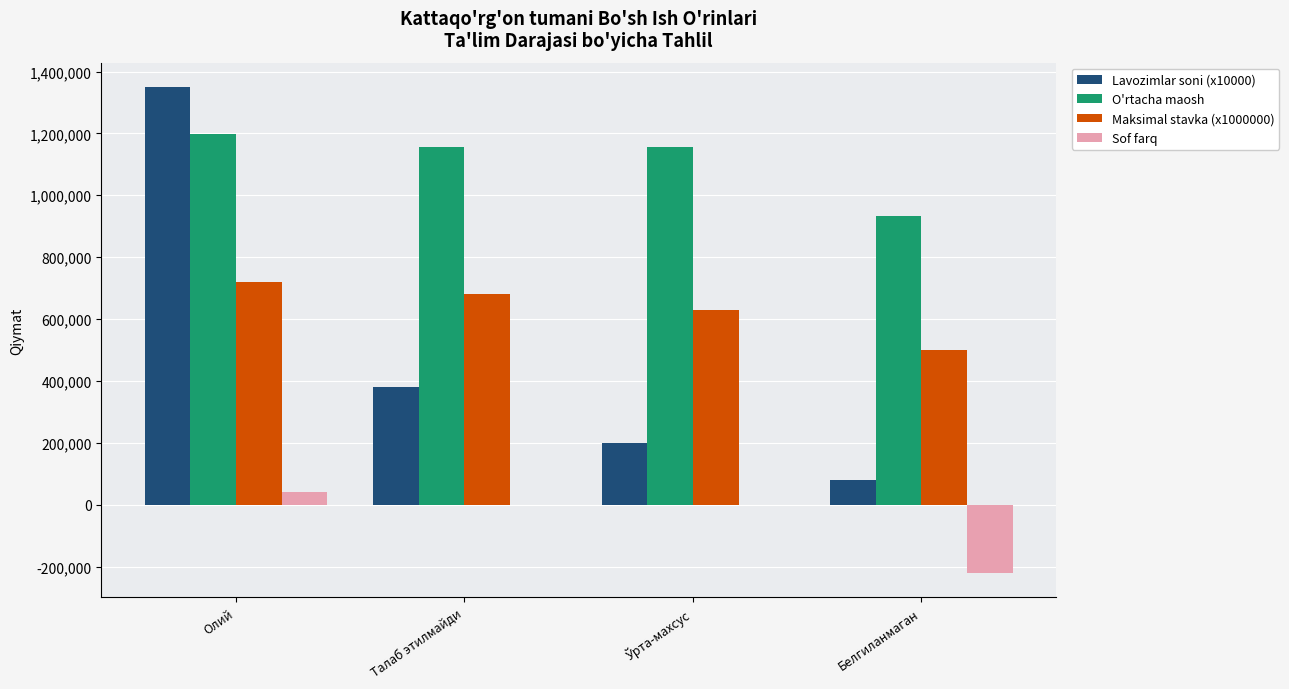

Are the bars grouped side by side (vs. stacked)?

Yes